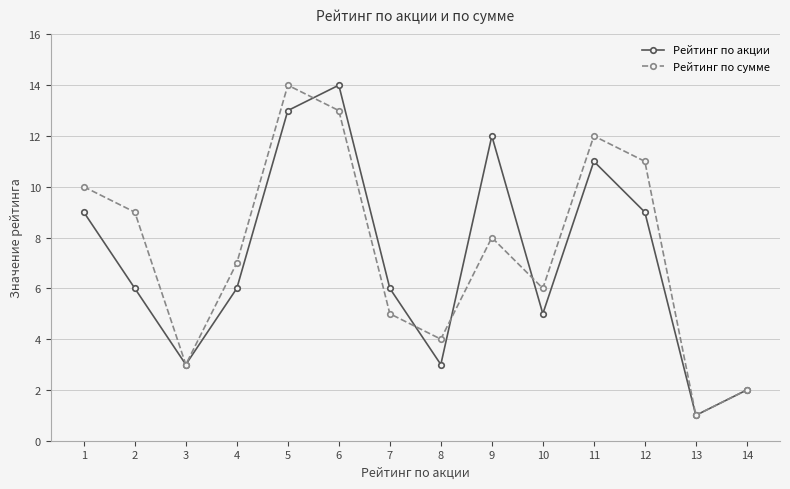

True or false: Рейтинг по акции has a value of 1 at 13.

True